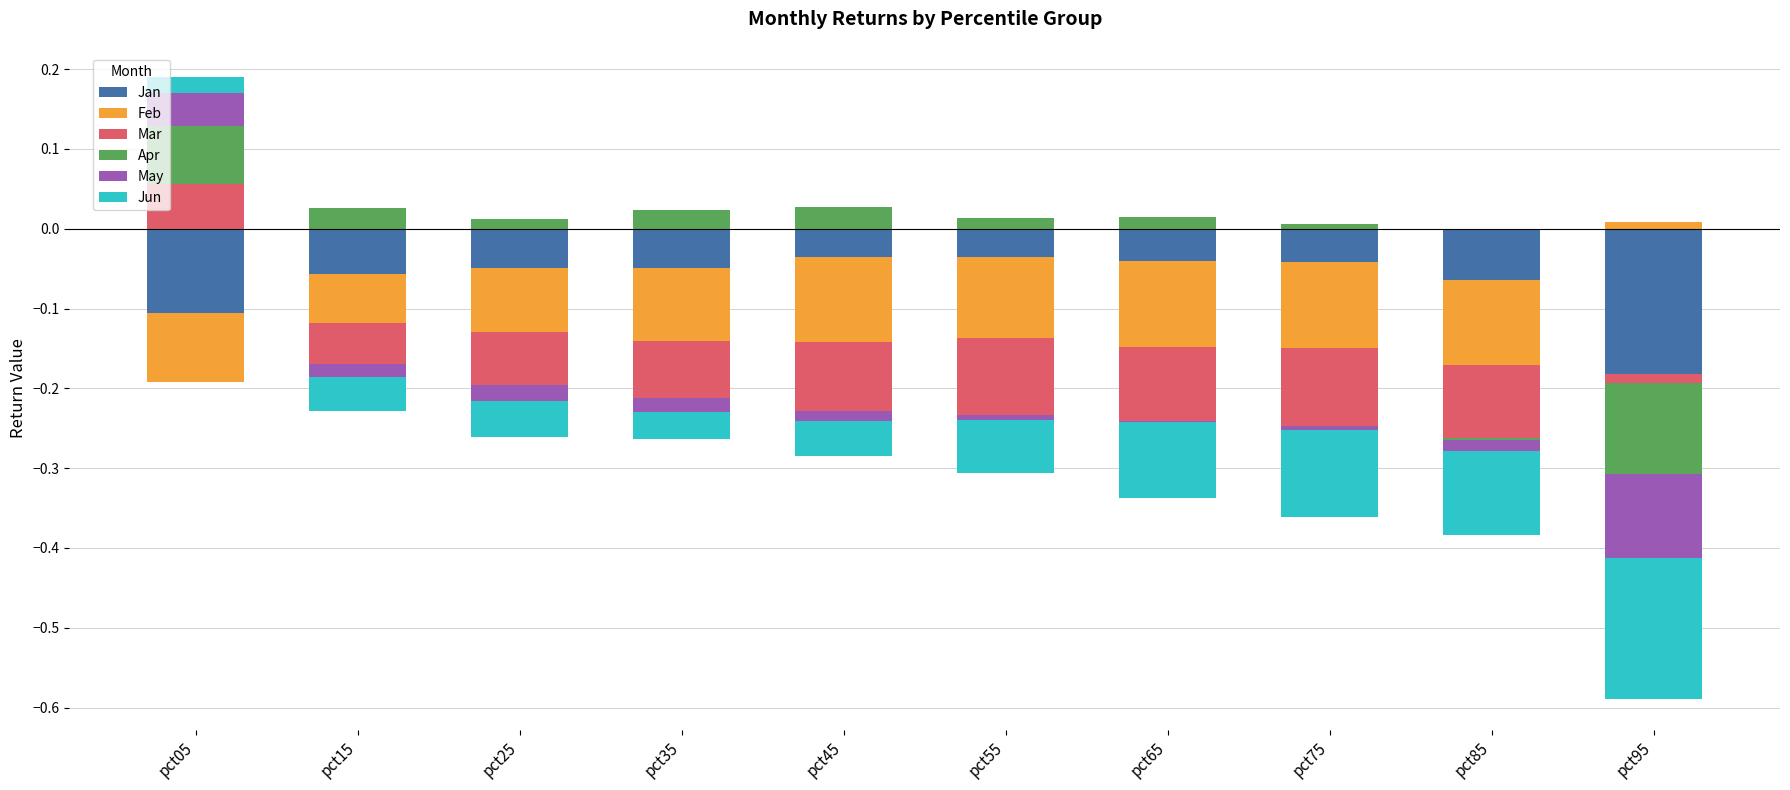

At which label does Apr reach its peak?

pct05